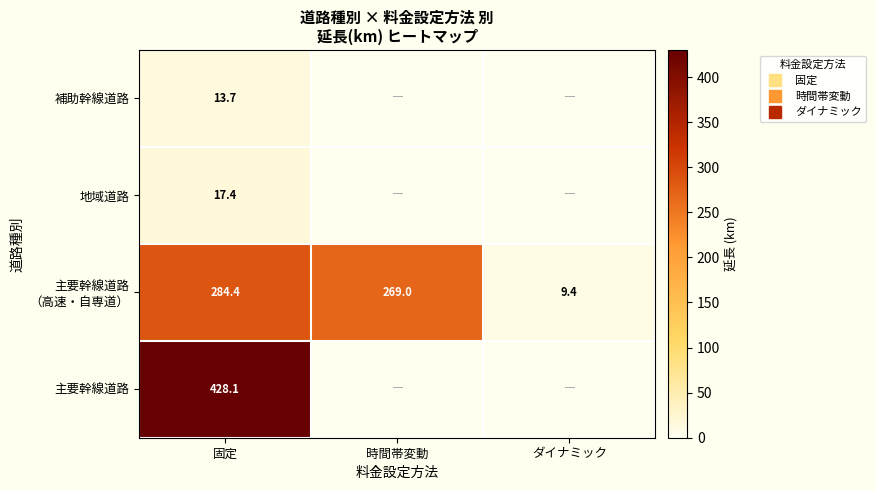

The value of 主要幹線道路 （高速・自専道） at ダイナミック is 9.4. True or false?

True